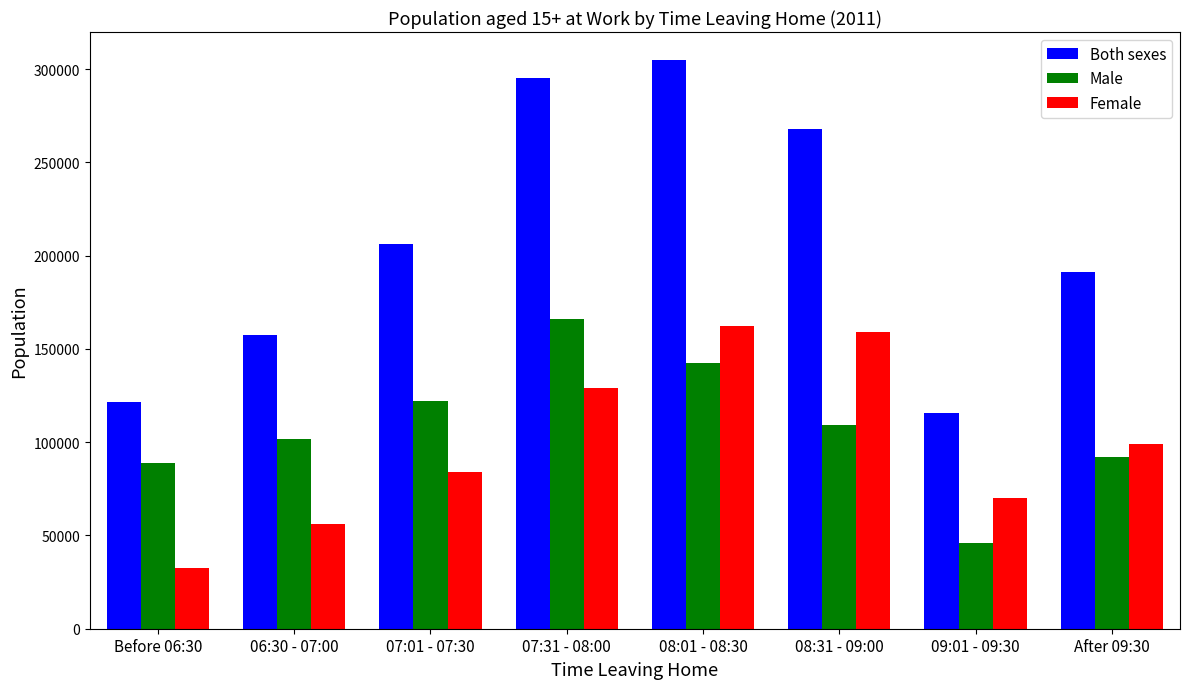

What value does the Both sexes series have at 08:01 - 08:30, to the nearest 10?

304670